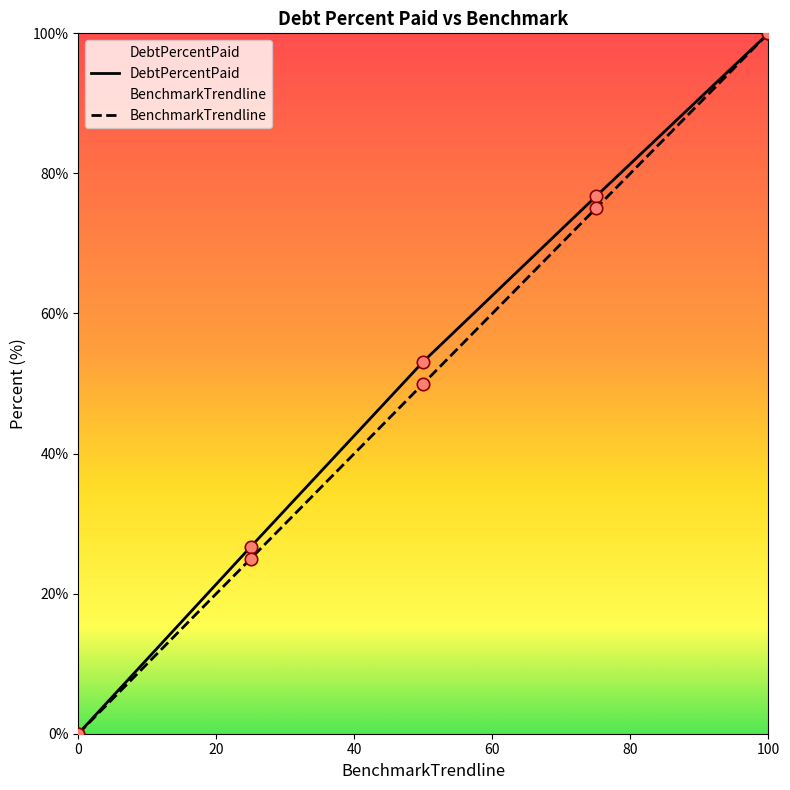

Which series reaches the minimum Y coordinate?

DebtPercentPaid